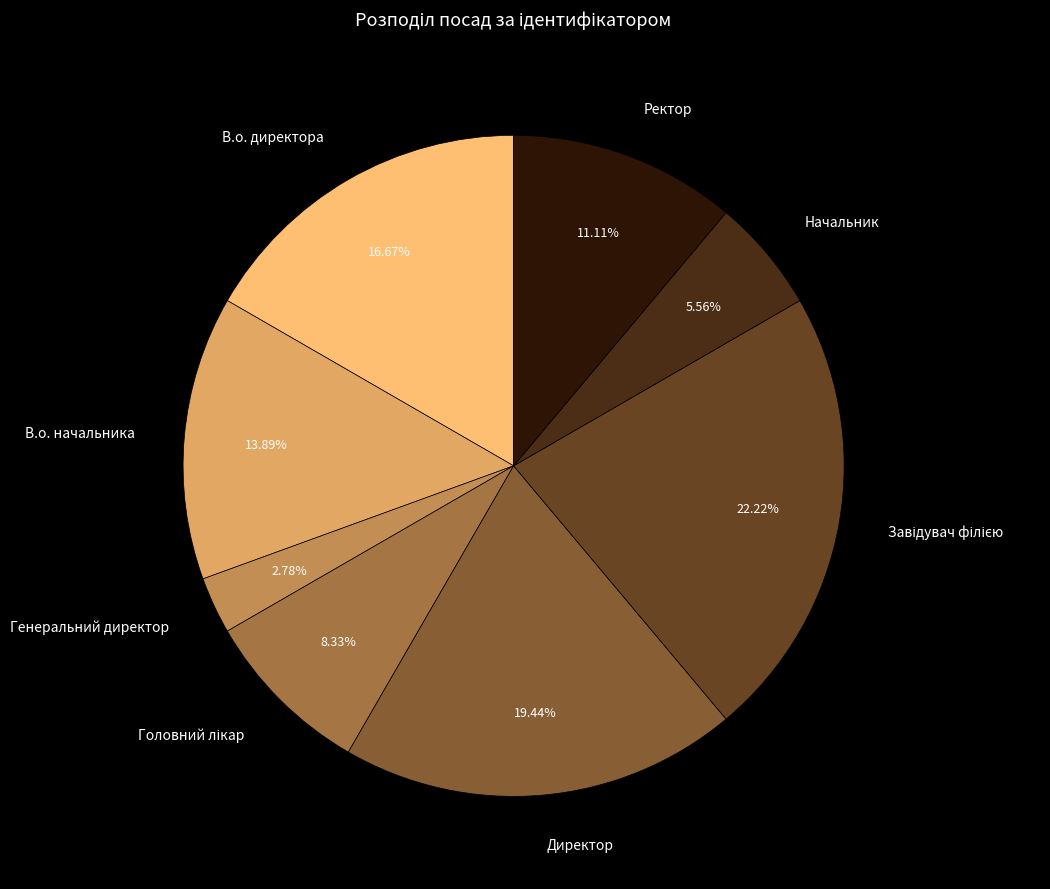

To the nearest percent, what is the difference between the Генеральний директор and В.о. начальника slice percentages?

11%